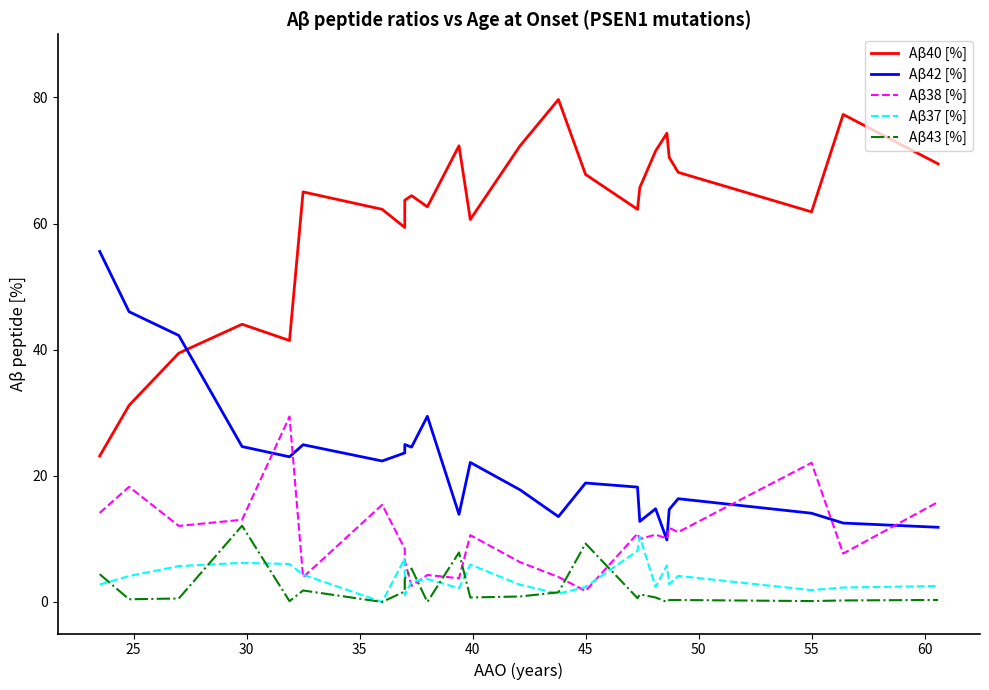

What is the difference between the second highest and second lowest values in the Aβ43 [%] series?

9.3